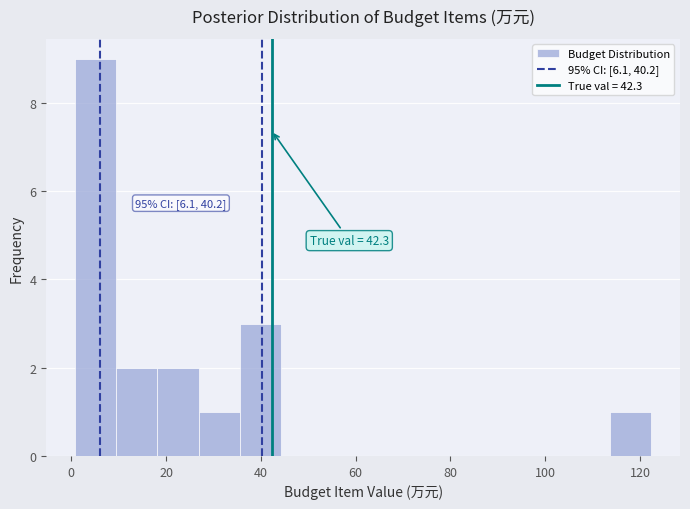

Over which range of the x-axis is the bar tallest?

0 to 10